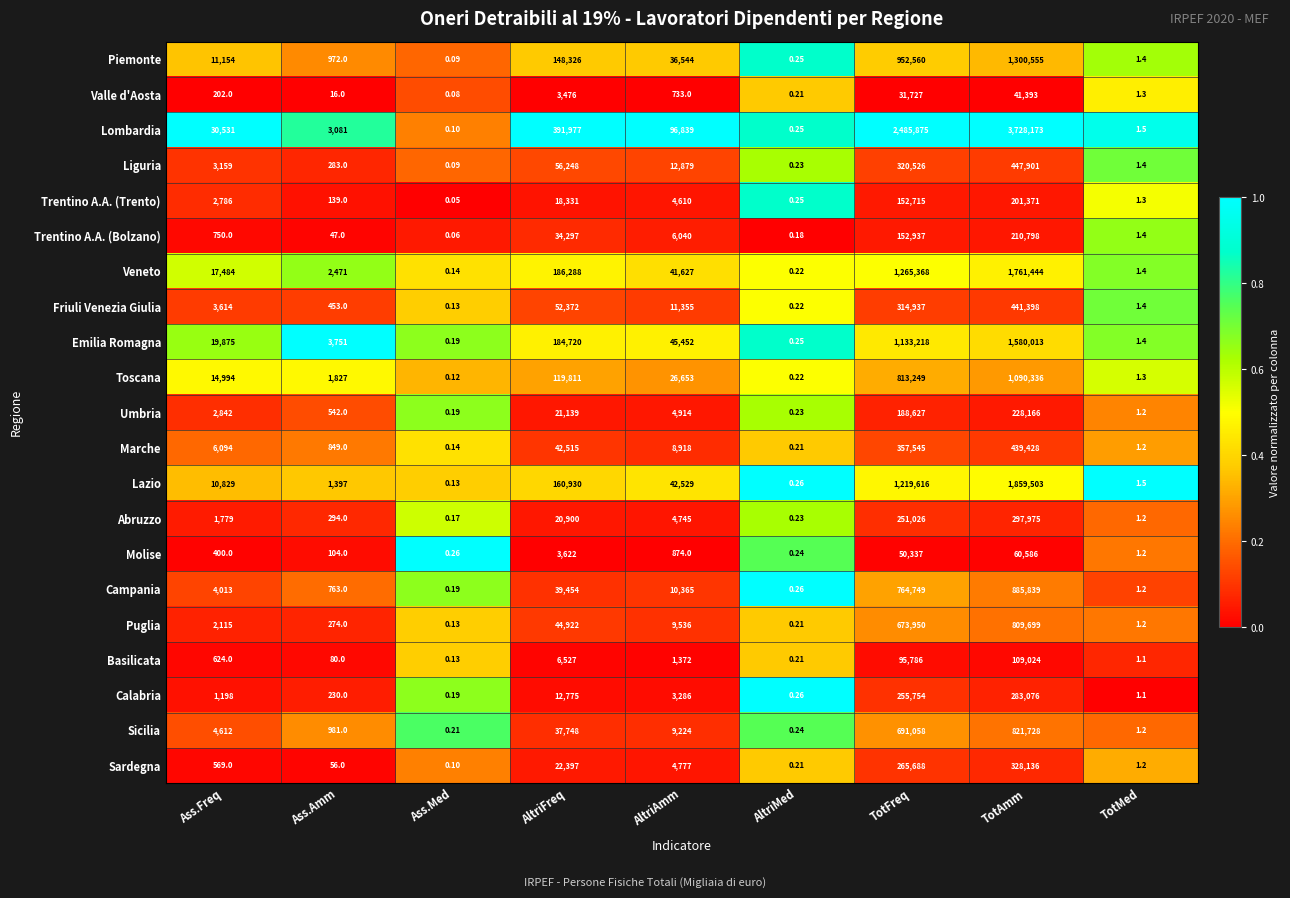

At TotAmm, list the series in order from smallest to largest.

Valle d'Aosta, Molise, Basilicata, Trentino A.A. (Trento), Trentino A.A. (Bolzano), Umbria, Calabria, Abruzzo, Sardegna, Marche, Friuli Venezia Giulia, Liguria, Puglia, Sicilia, Campania, Toscana, Piemonte, Emilia Romagna, Veneto, Lazio, Lombardia